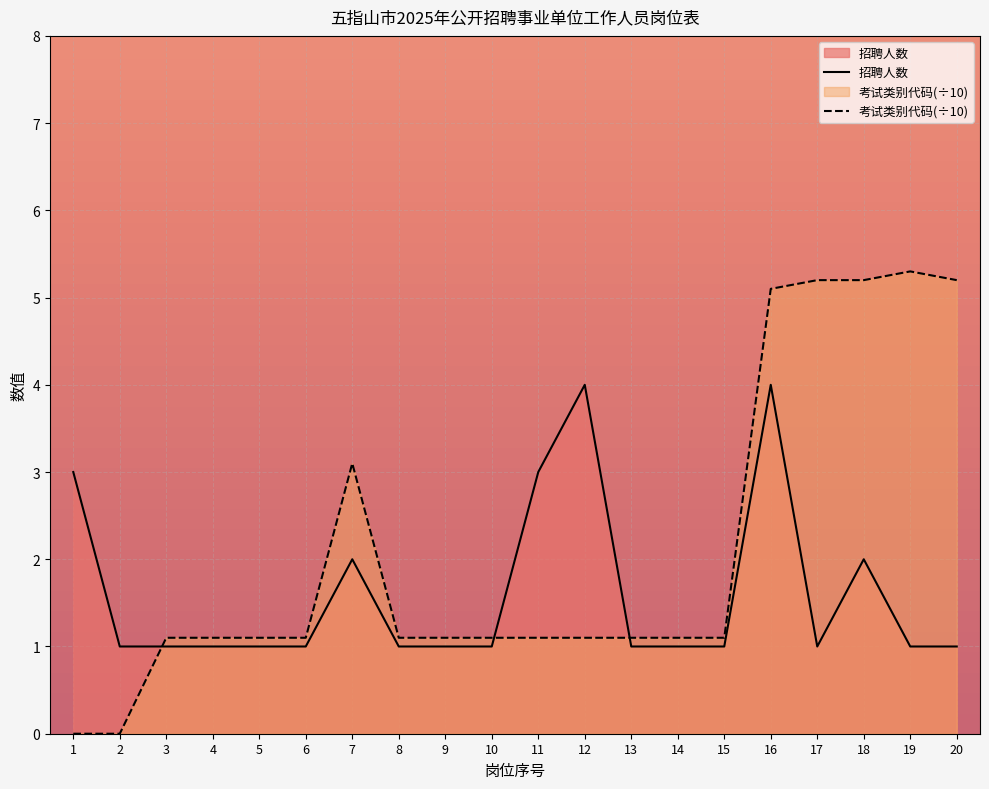

What value does the 招聘人数 series have at 2?

1.0